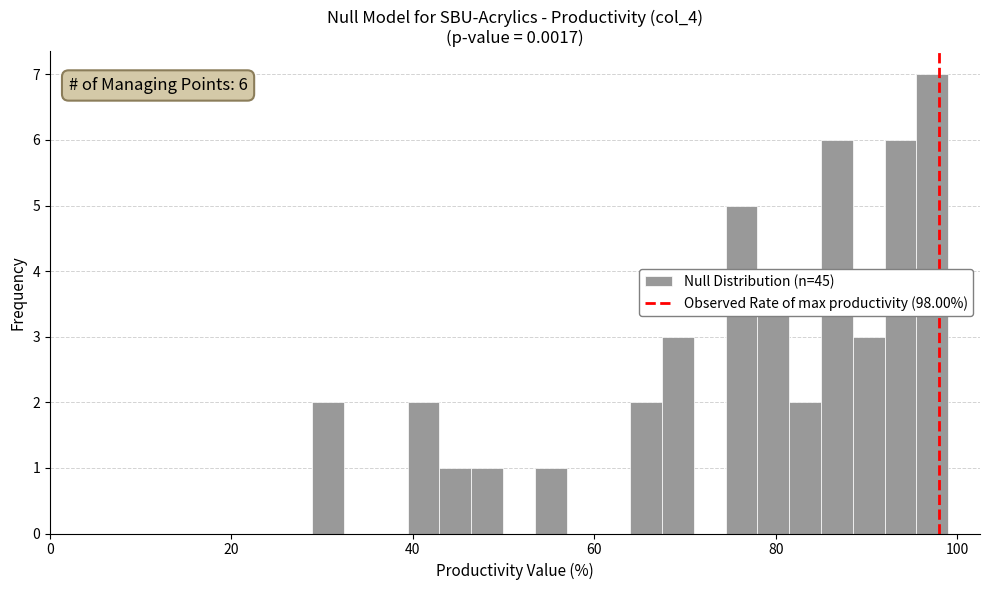

Read against the x-axis, roughly where is the centre of the tallest bar?

98